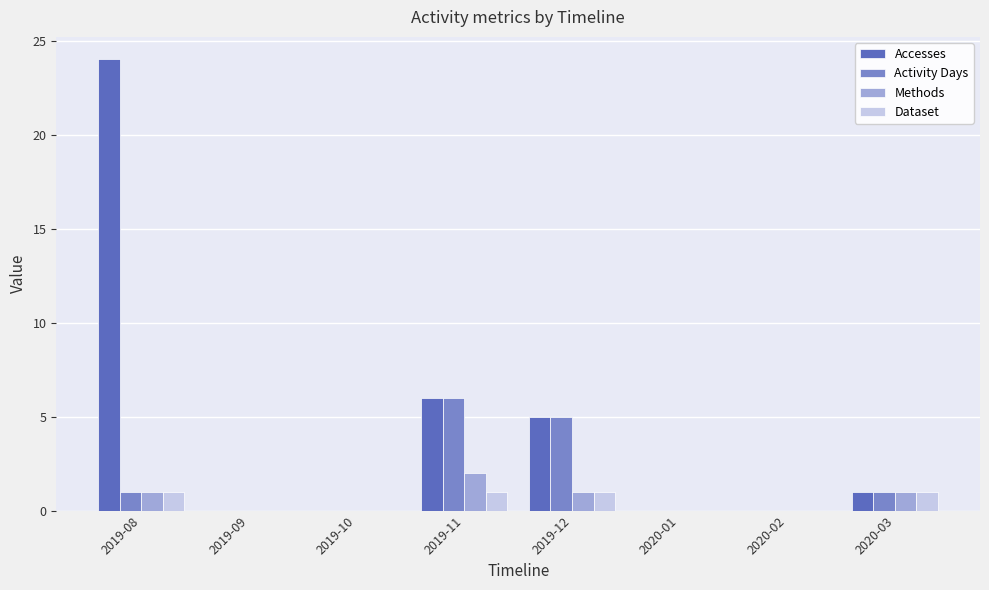

At which category does the chart reach its peak across all series?

2019-08